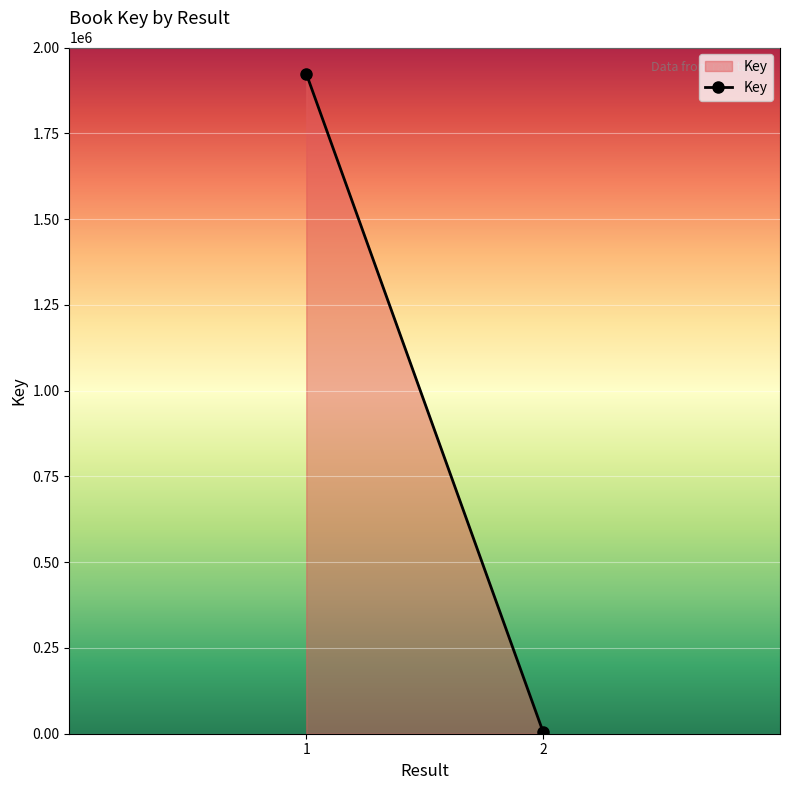

Is it true that the value at 2 is 4886?

True